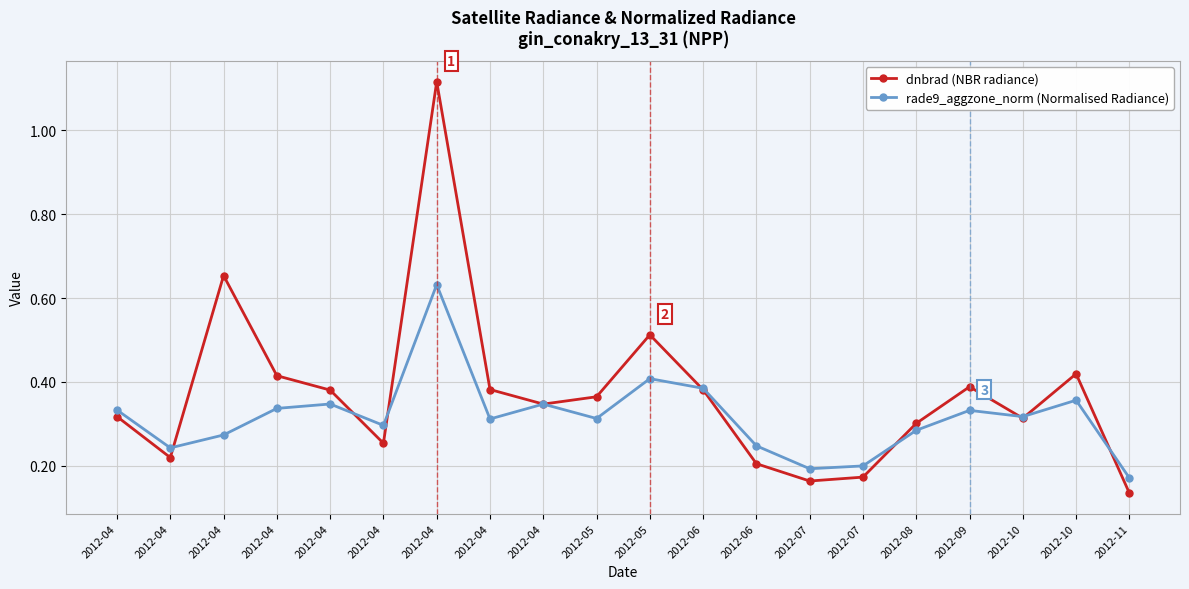

What is the maximum value shown in the chart?

1.1